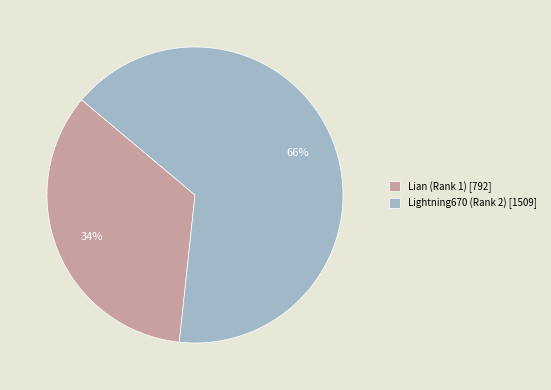

The Lightning670 (Rank 2) slice represents 66% of the pie. True or false?

True